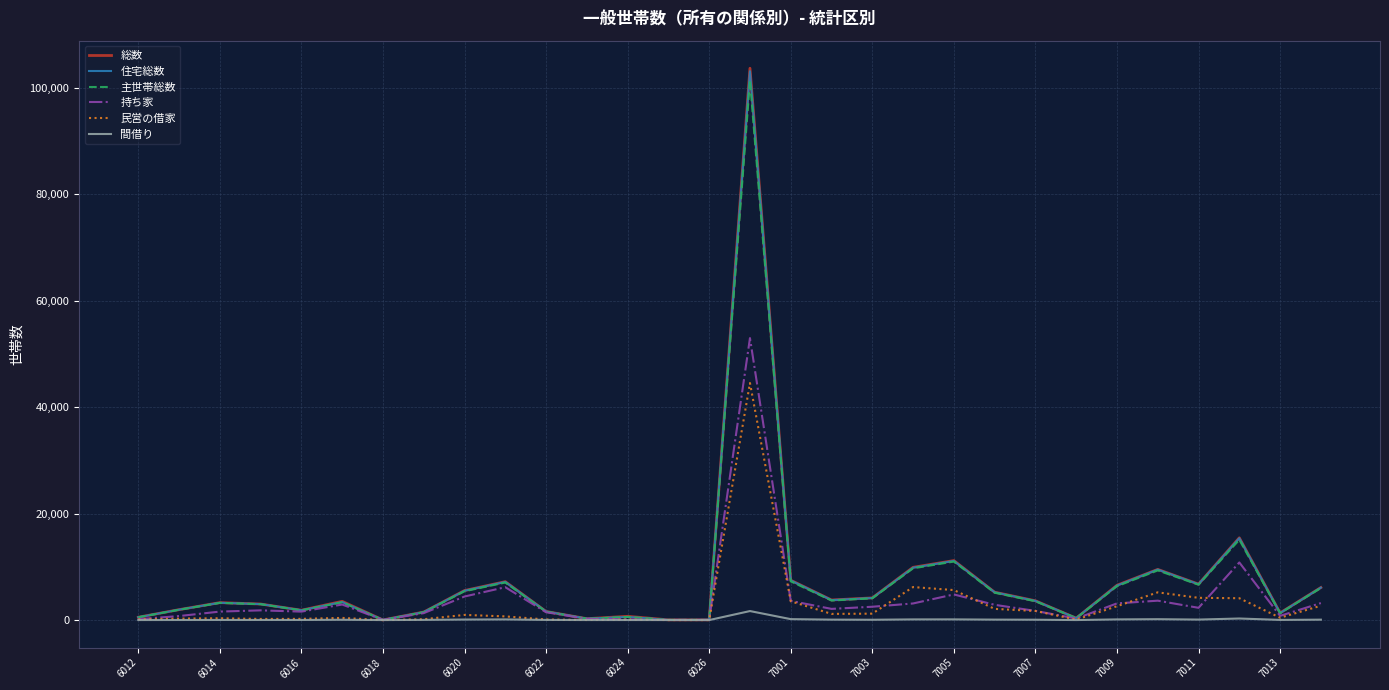

Which series has the widest spread of values?

総数